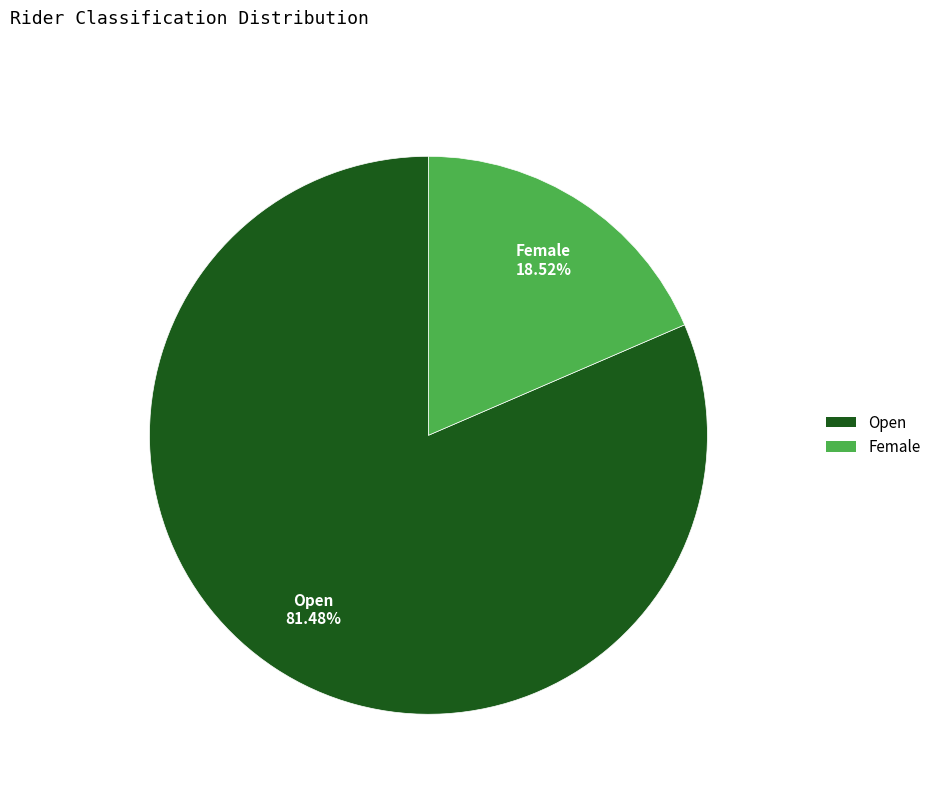

What is the majority slice?

Open